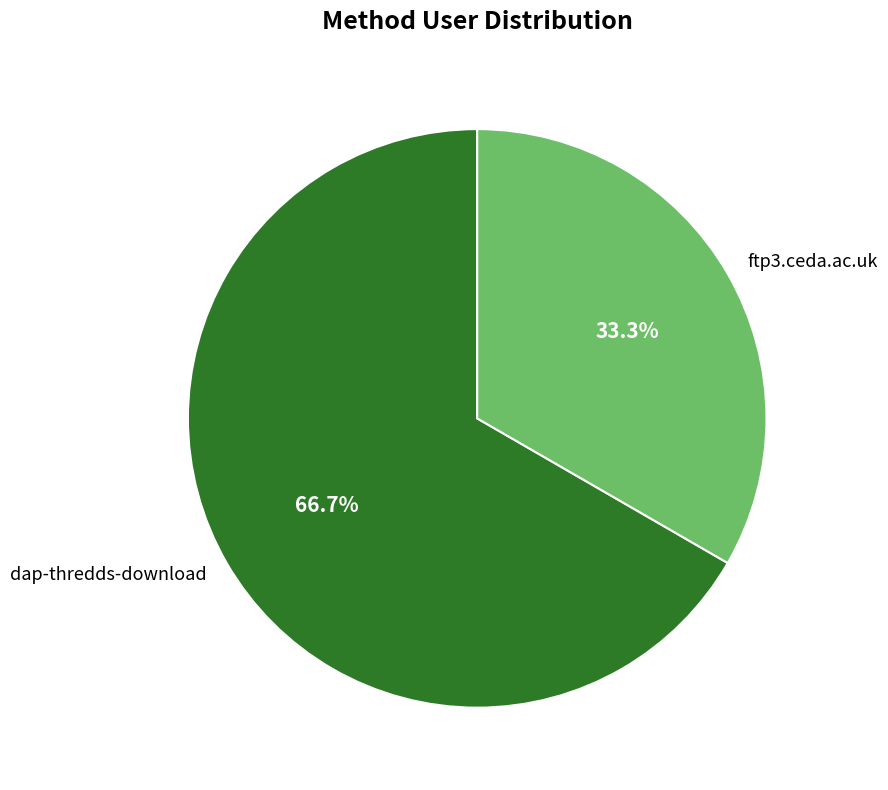

Combined, what portion of the pie is ftp3.ceda.ac.uk and dap-thredds-download?

100.0%